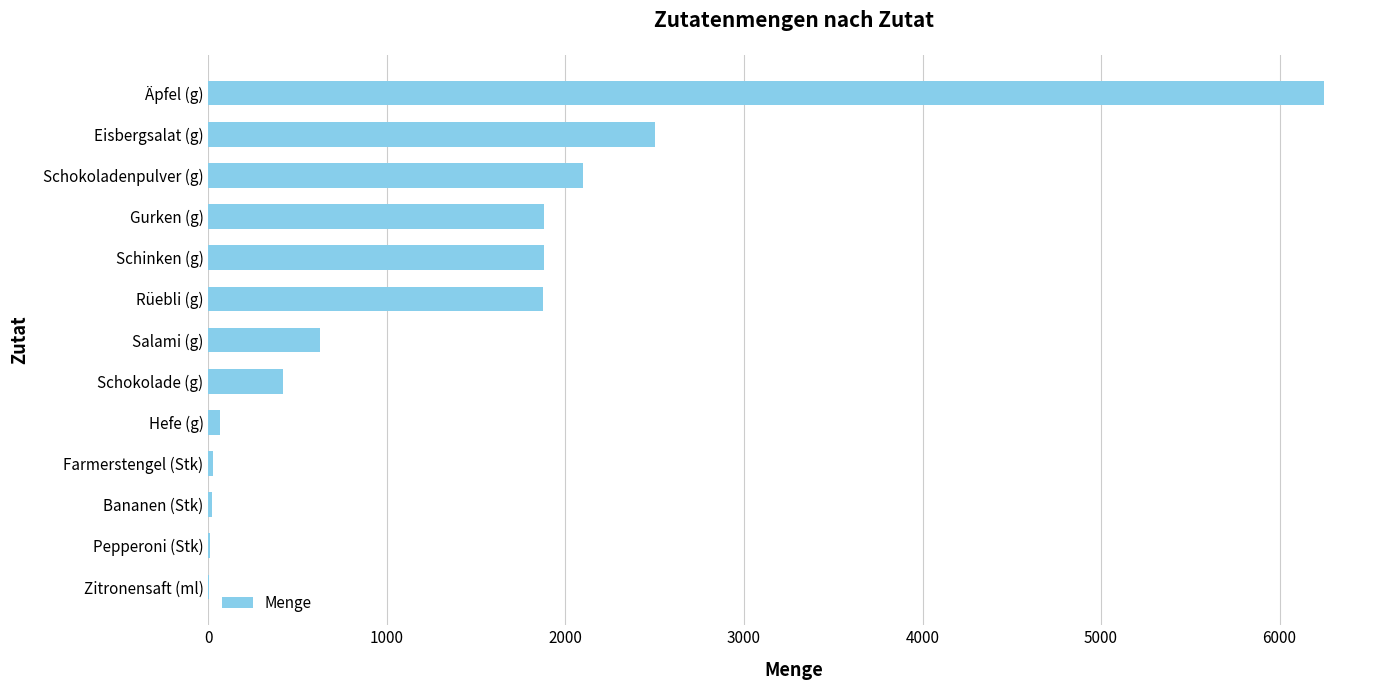

Which has a higher value, Schinken (g) or Schokolade (g)?

Schinken (g)